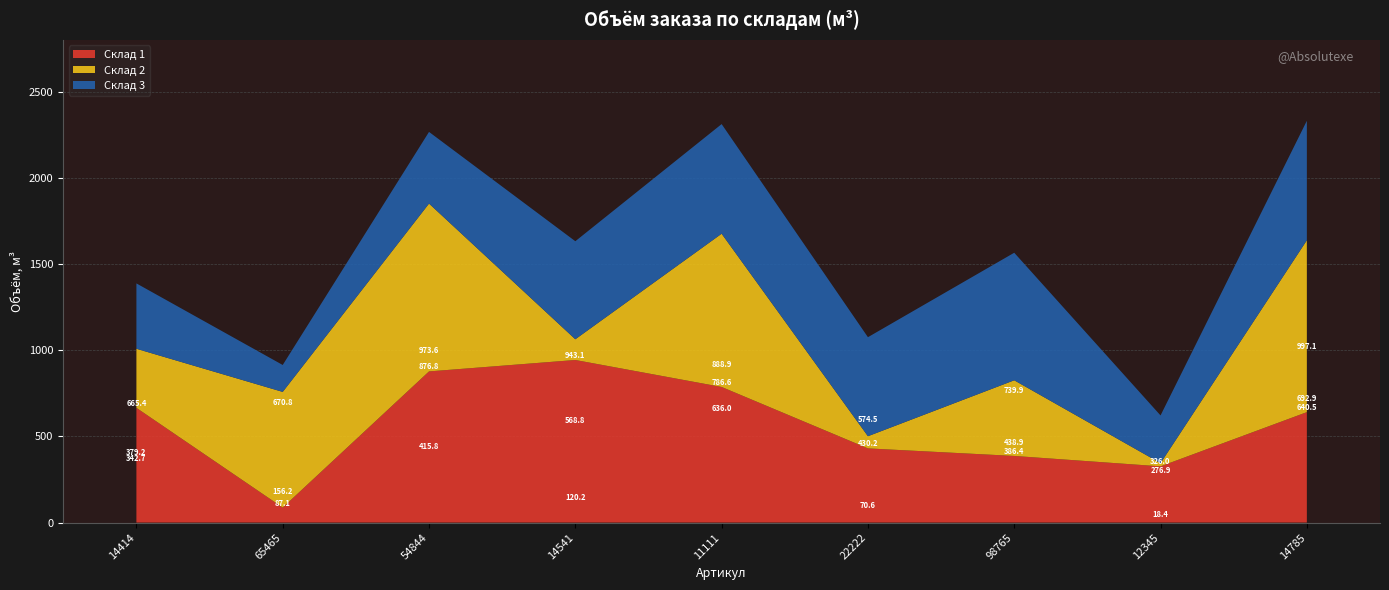

Reading left to right, list all the values displayed in this chart.

Склад 1: 665.4	87.1	876.8	943.1	786.6	430.2	386.4	326.0	640.5
Склад 2: 342.7	670.8	973.6	120.2	888.9	70.6	438.9	18.4	997.1
Склад 3: 379.2	156.2	415.8	568.8	636.0	574.5	739.9	276.9	692.9